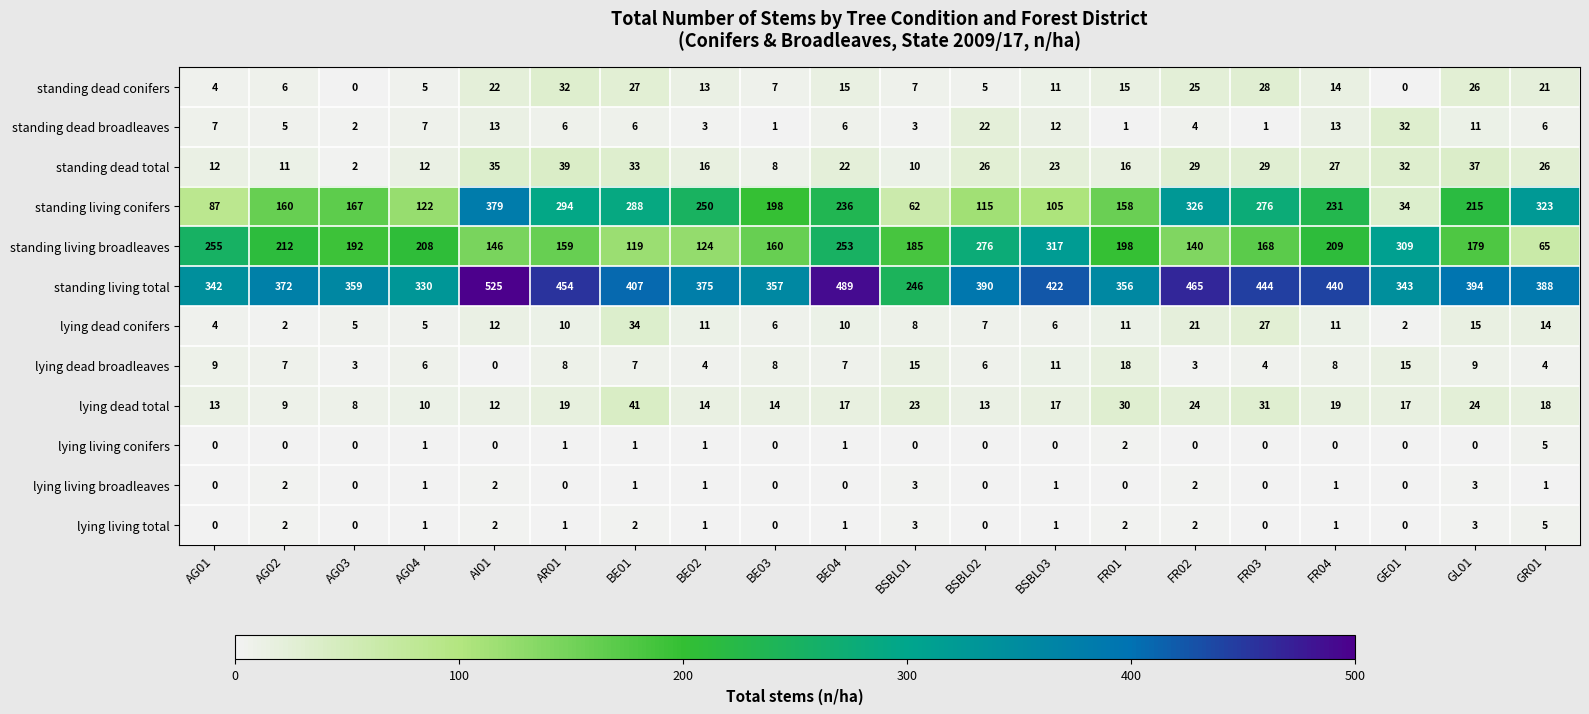

What is the difference between the second highest and minimum values in the standing living broadleaves series?

244